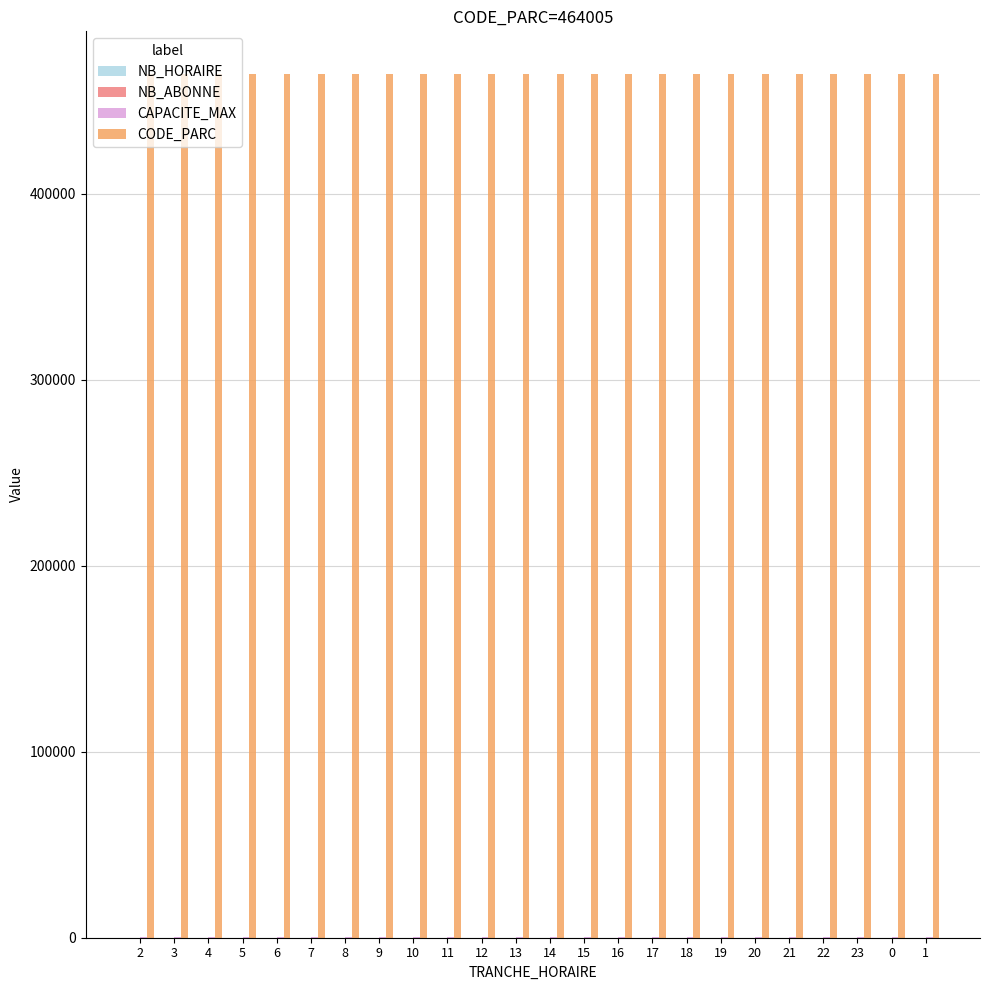

What is the maximum value shown in the chart?

464005